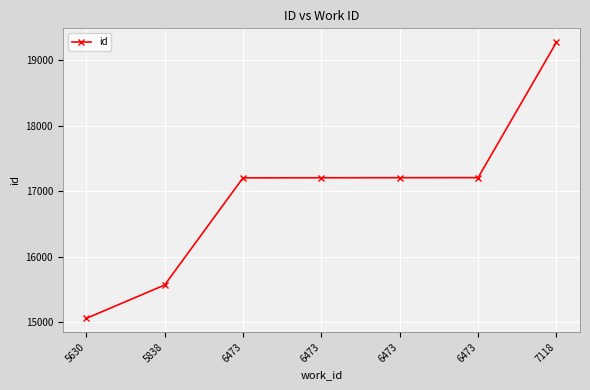

How many categories are shown in the chart?

7